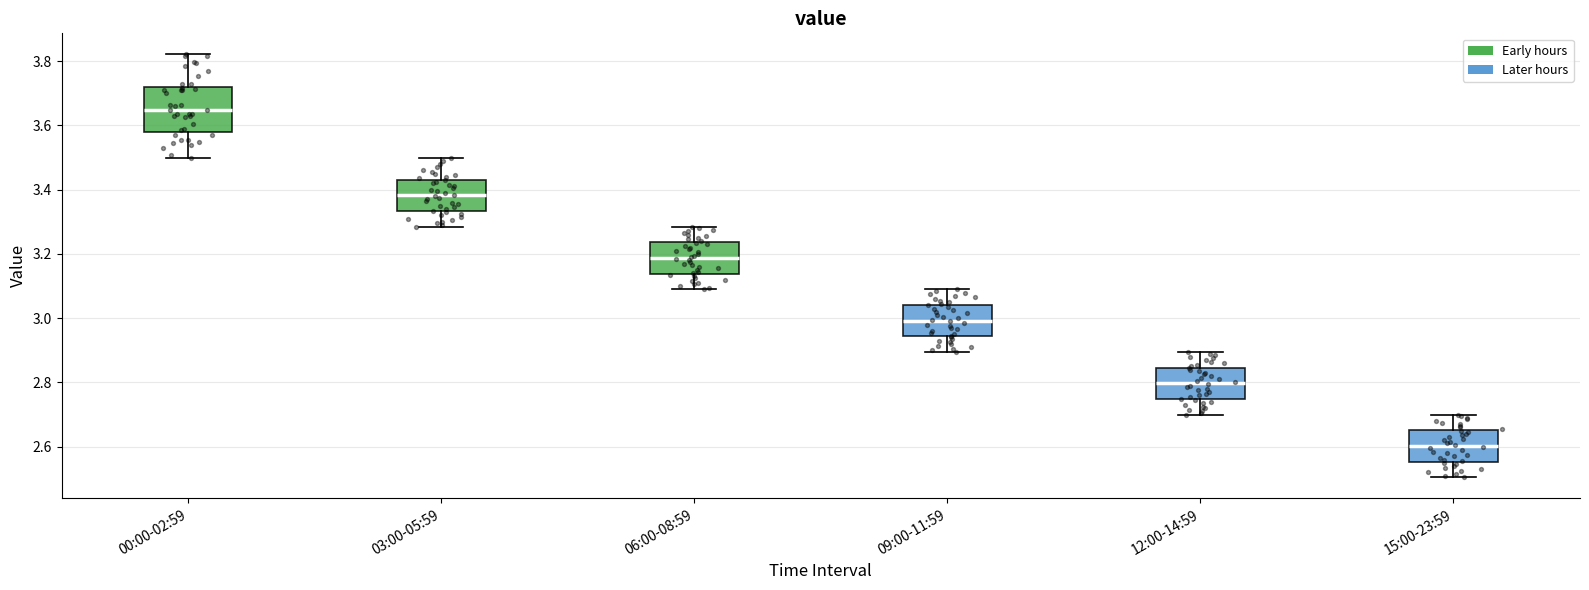

Which box is the tallest, from its lower edge to its upper edge?

00:00-02:59